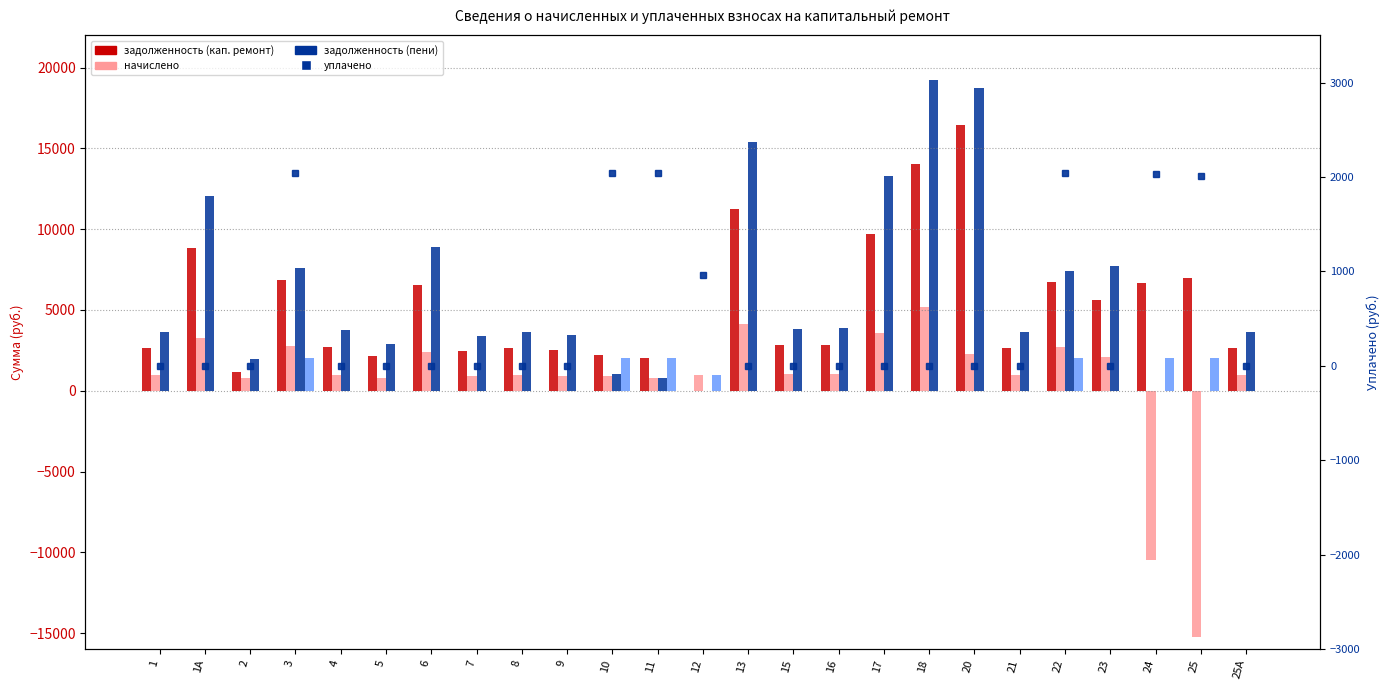

What is the label of the 19th bar from the right?

6